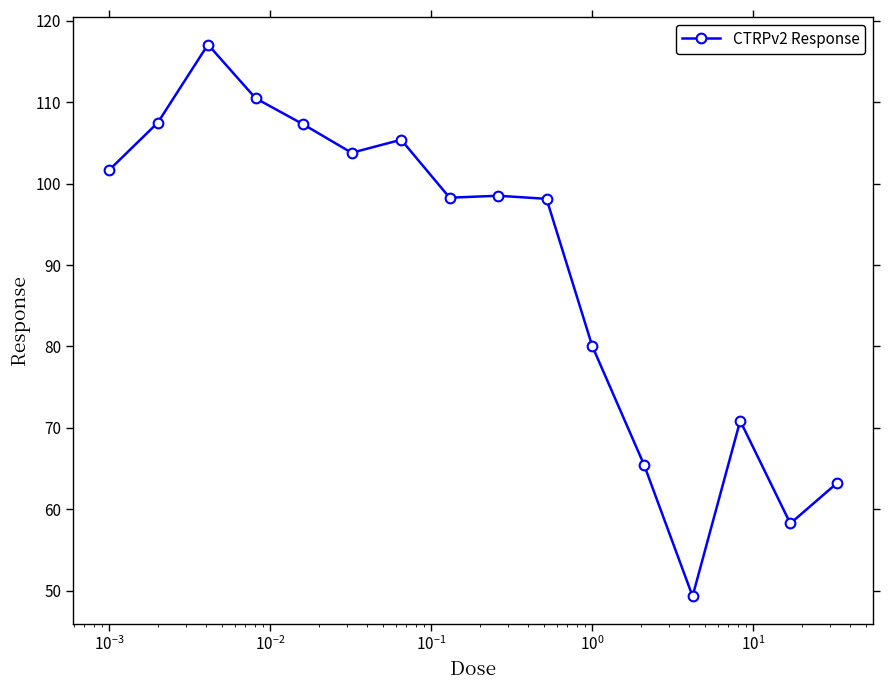

What is the difference between the second highest and minimum values?

61.2